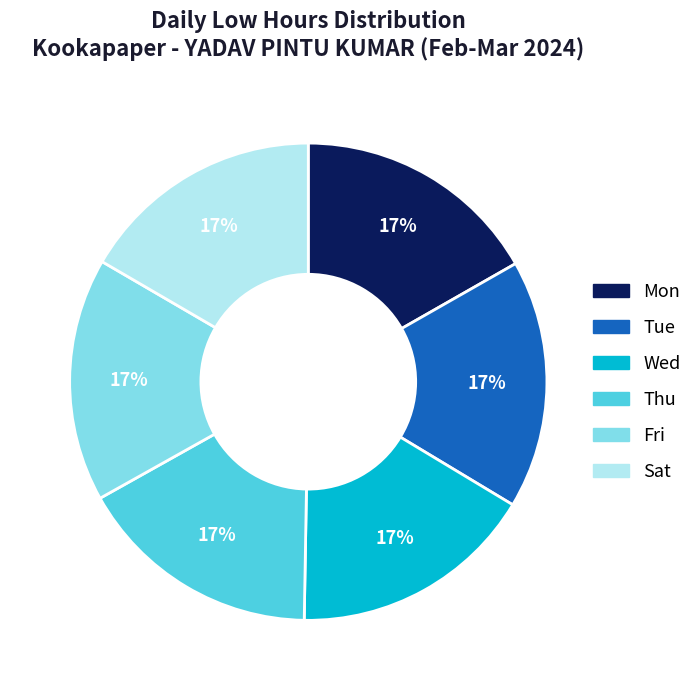

To the nearest percent, what portion does Sat represent?

17%